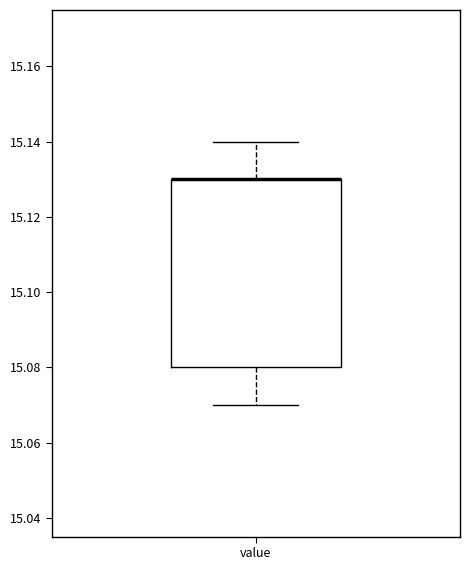

Where does the upper whisker of the box for value end on the y-axis? The values are not printed on the chart, so give them approximately, as read against the axis.

15.14